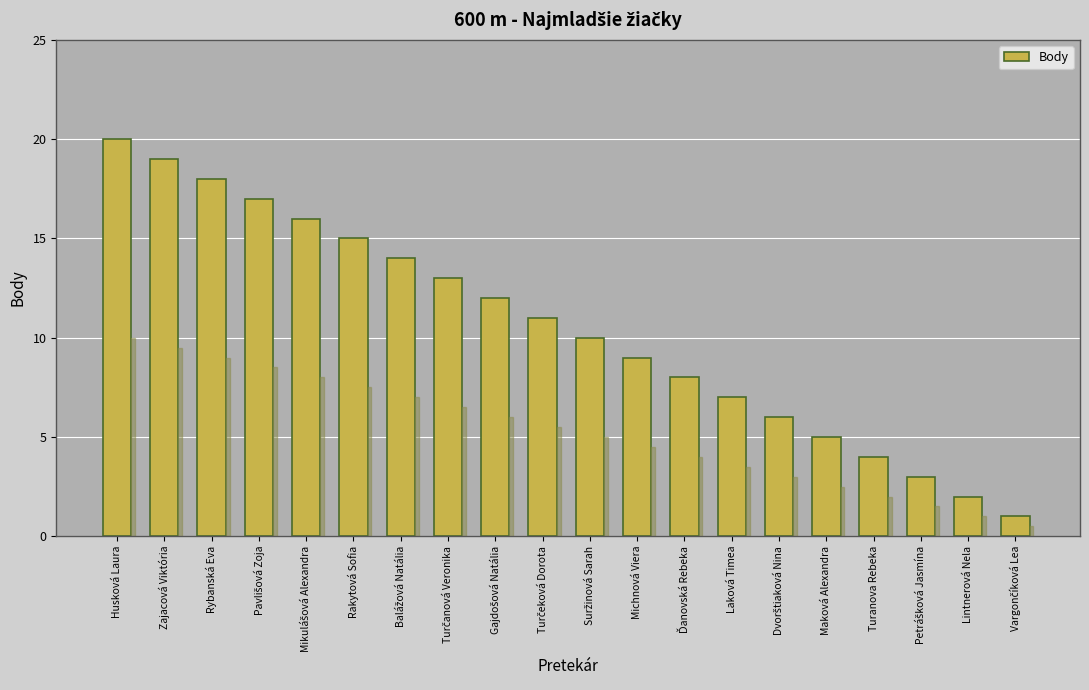

What position from the right is Turanova Rebeka?

4